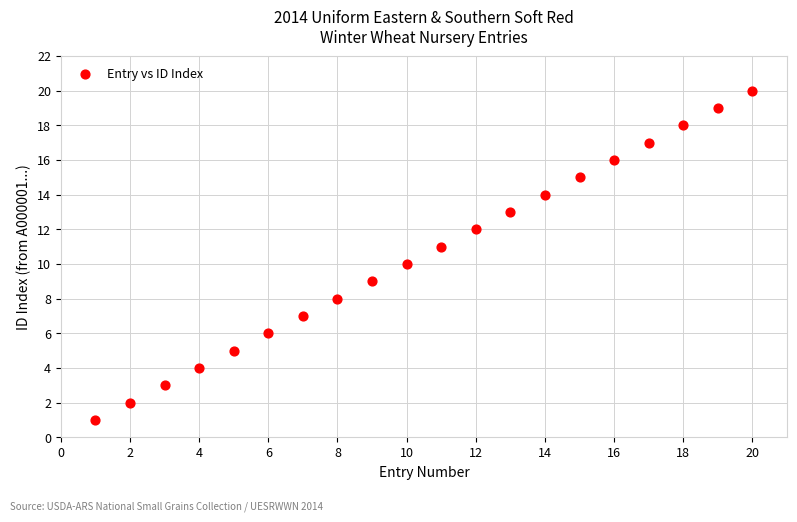

What is the range of X values (max minus min)?

19